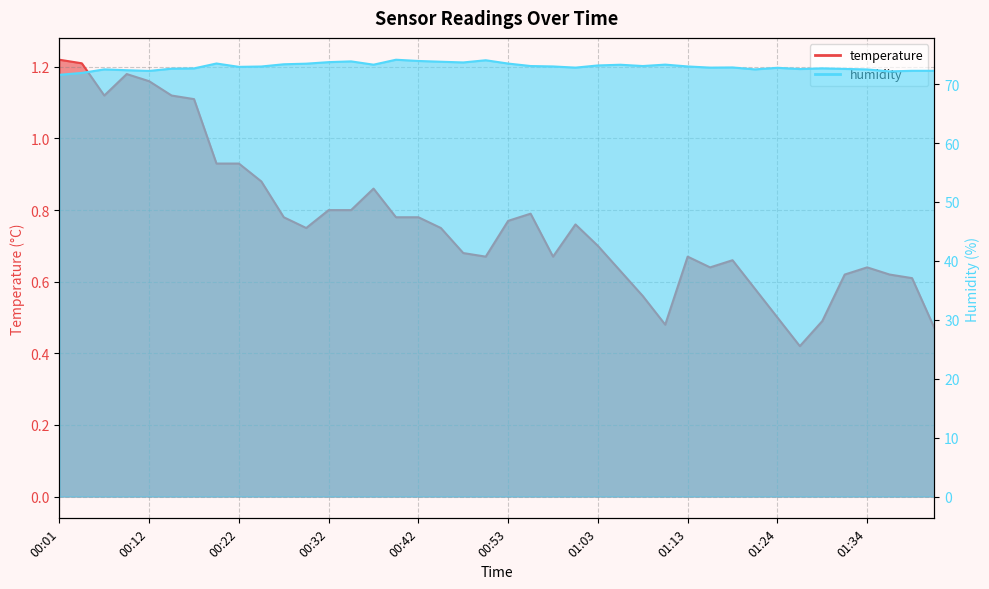

Which series changed the most between 00:42 and 01:39?

humidity